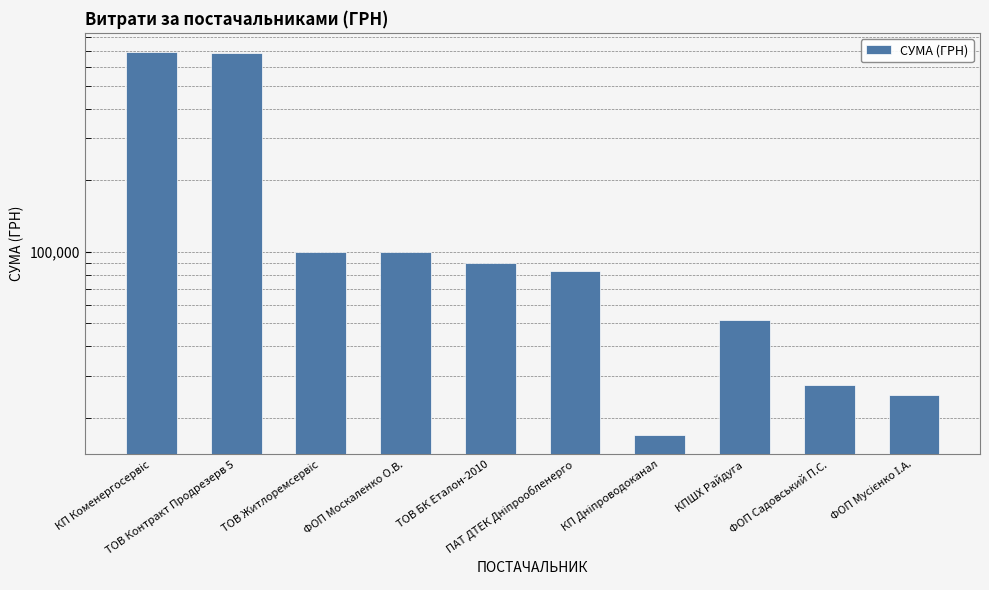

Are the bars grouped side by side (vs. stacked)?

No